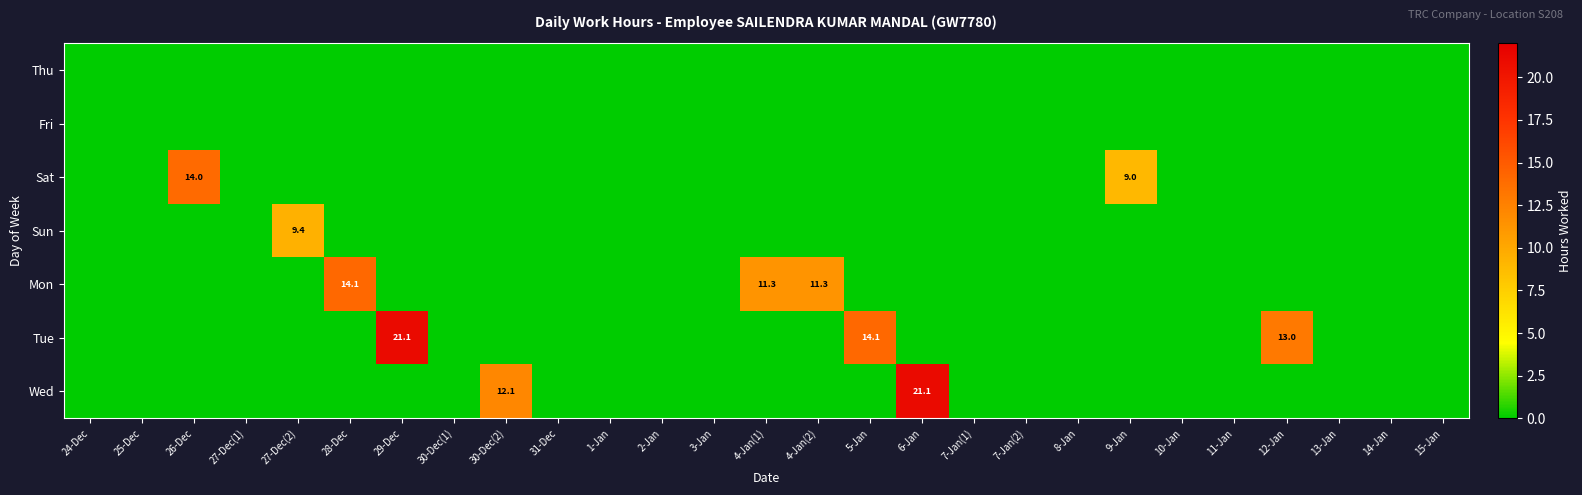

Rank the series by their maximum value, from highest to lowest.

Wed, Tue, Mon, Sat, Sun, Thu, Fri